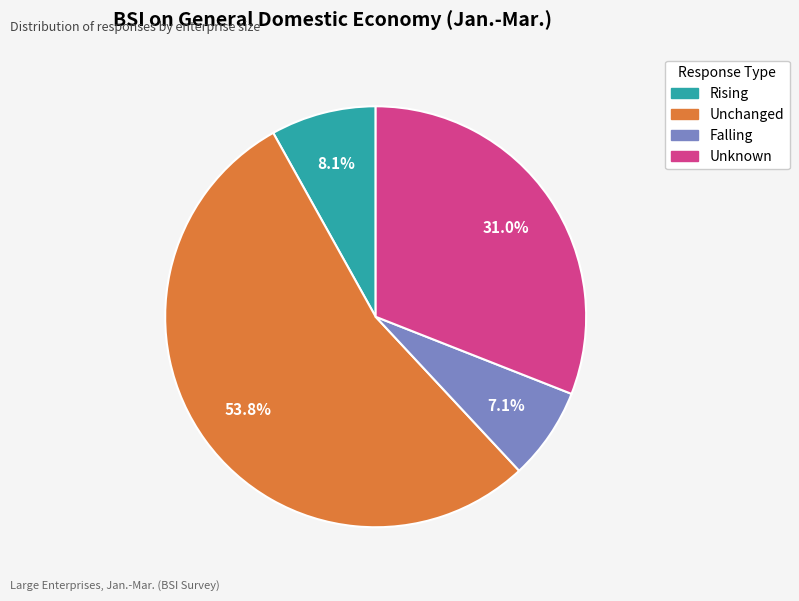

Count the number of slices in the pie.

4